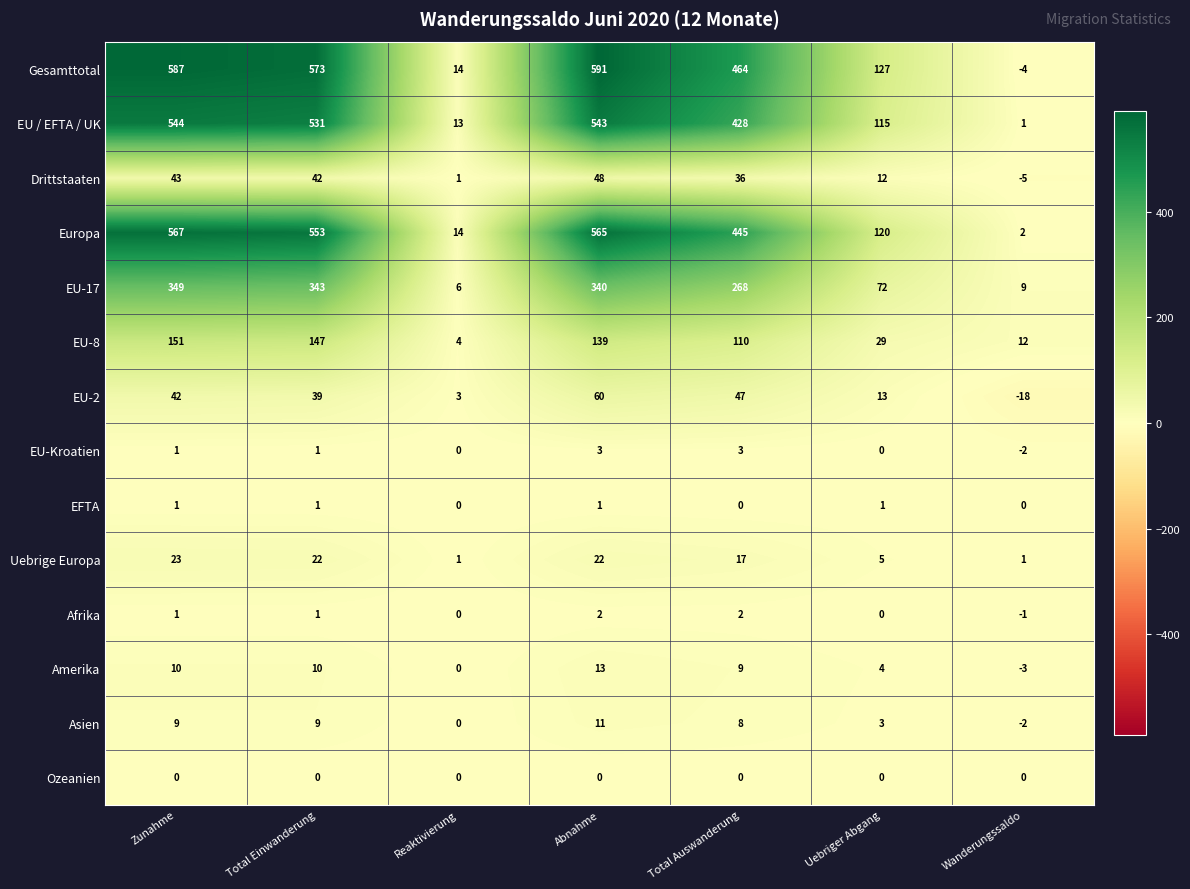

The Amerika series shows 14 at Zunahme. True or false?

False